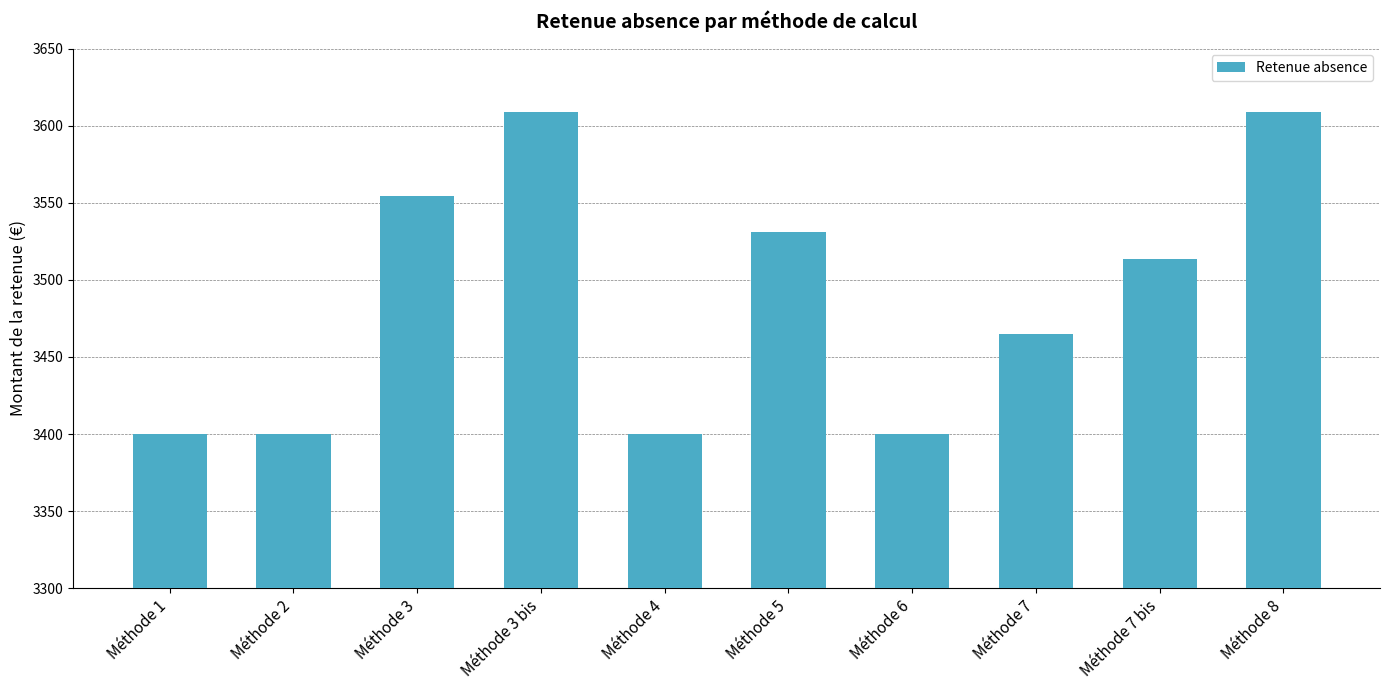

Where is the data nearest to the value 3504?

Méthode 7 bis